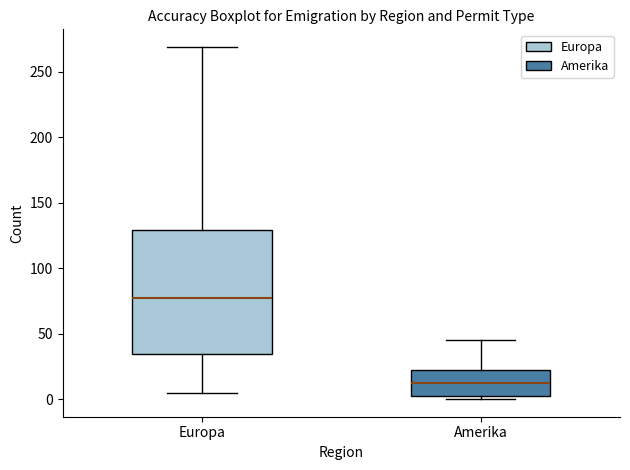

Where does the upper whisker of the box for Europa end on the y-axis? The values are not printed on the chart, so give them approximately, as read against the axis.

270